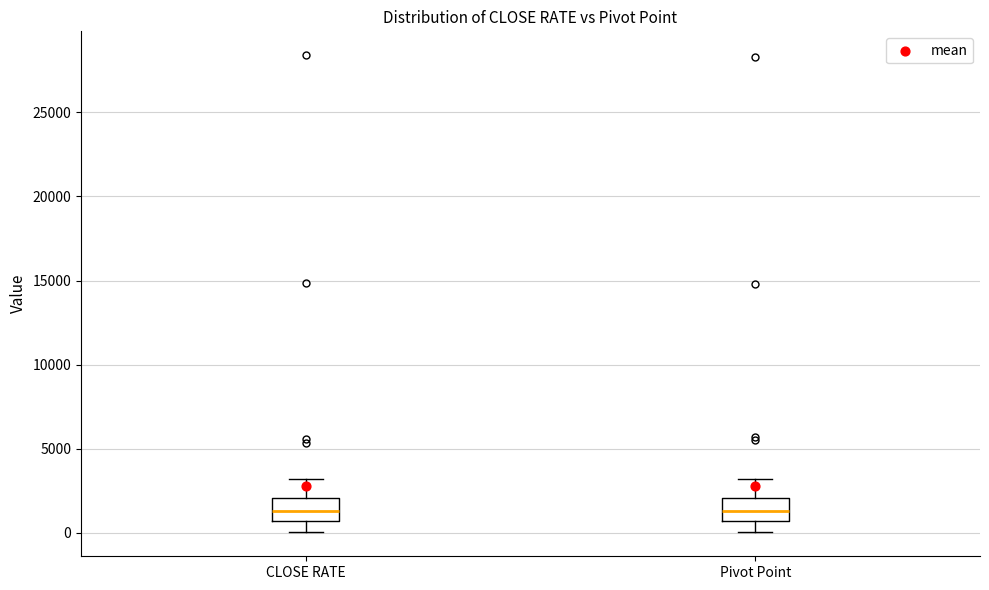

Reading left to right, transcribe this box plot: for each box, give where its median line is, the range the box spans, and where its two whiskers end, as read against the y-axis. The values are not printed on the chart, so give them approximately, as read against the axis.

CLOSE RATE: median 1500, box 500 to 2000, whiskers 0 to 3000
Pivot Point: median 1500, box 500 to 2000, whiskers 0 to 3000